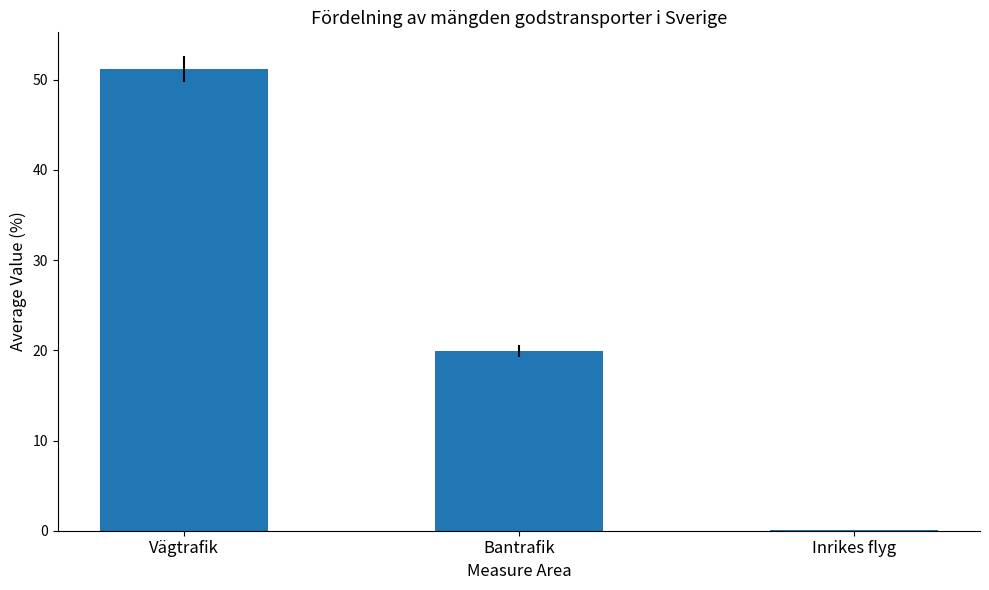

Where is the data nearest to the value 25?

Bantrafik